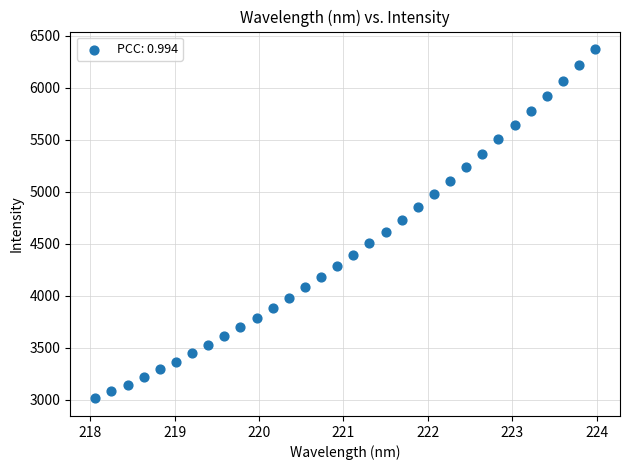

What is the range of Y values (max minus min)?

3361.8